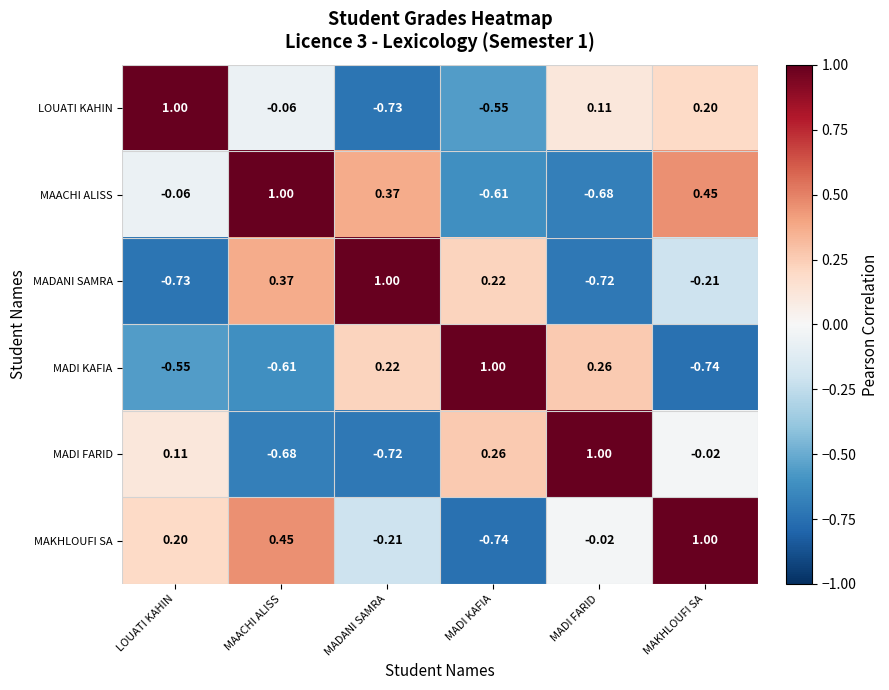

Count the number of categories in the chart.

6